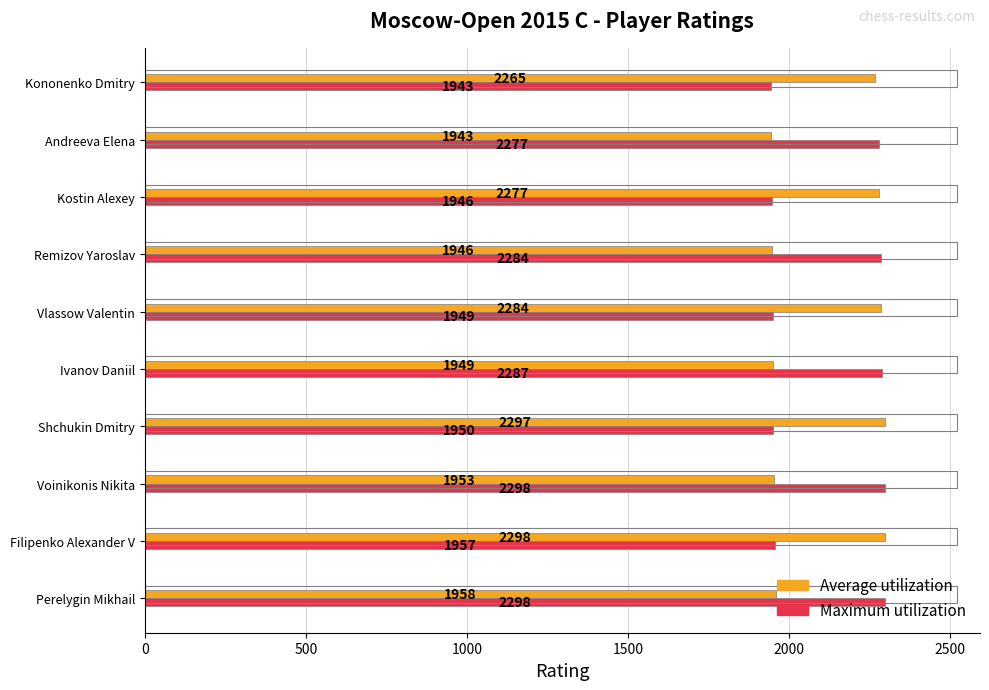

What is the maximum value for Maximum utilization?

2298